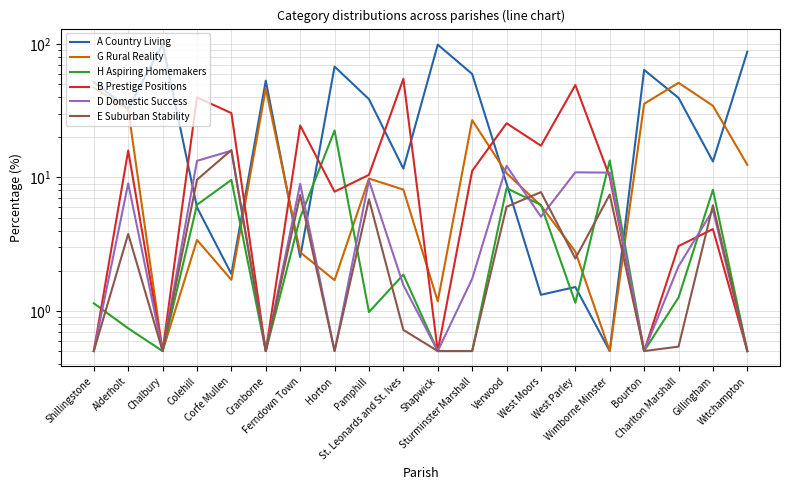

After their last crossing, which series has the higher values: A Country Living or B Prestige Positions?

A Country Living